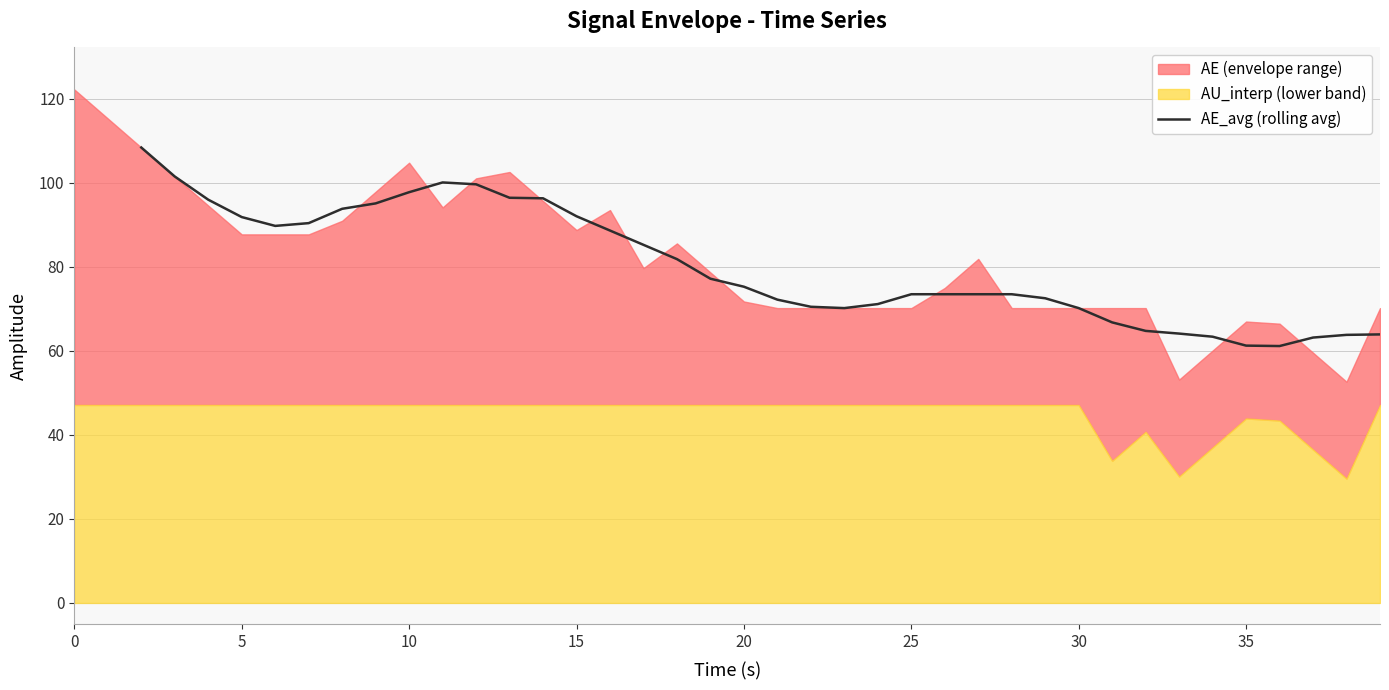

What is the lowest value of the AE_avg (rolling avg) series?

61.1